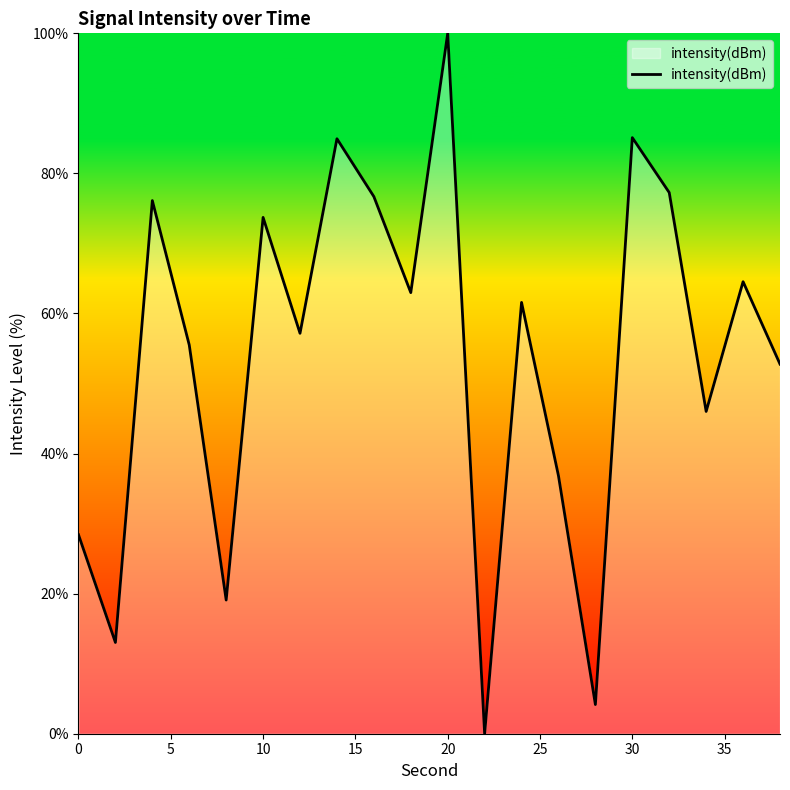

What is the difference between the maximum and minimum values?

100.0